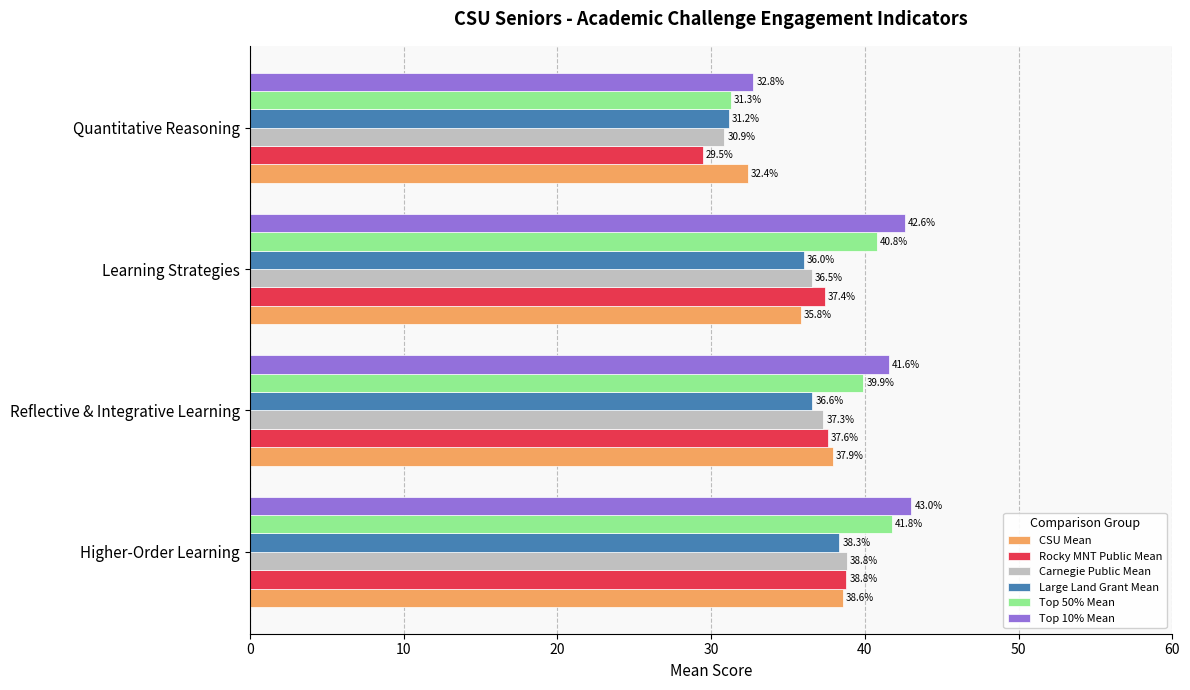

At Learning Strategies, list the series in order from smallest to largest.

CSU Mean, Large Land Grant Mean, Carnegie Public Mean, Rocky MNT Public Mean, Top 50% Mean, Top 10% Mean